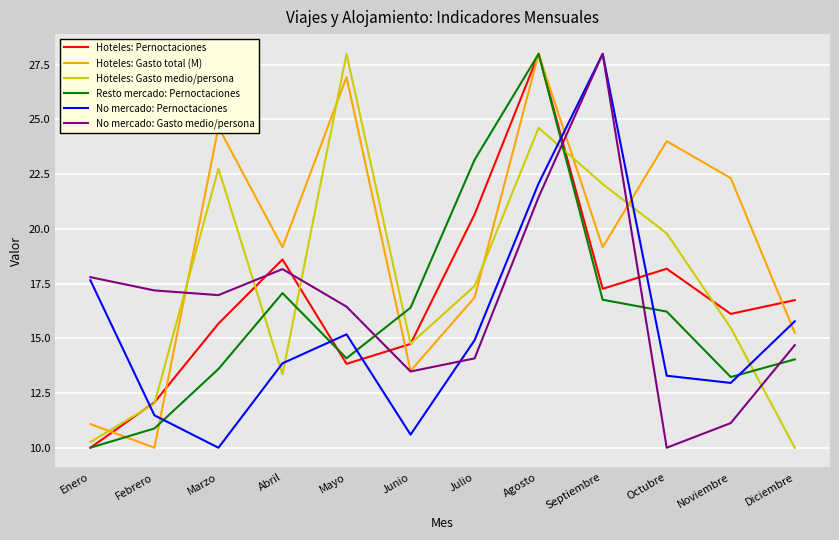

Read the No mercado: Pernoctaciones value at Octubre.

13.3